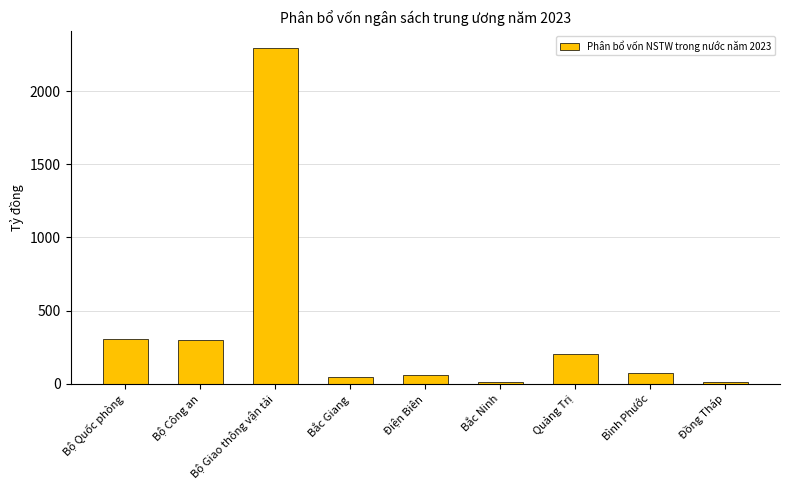

What is the label of the 4th bar from the left?

Bắc Giang